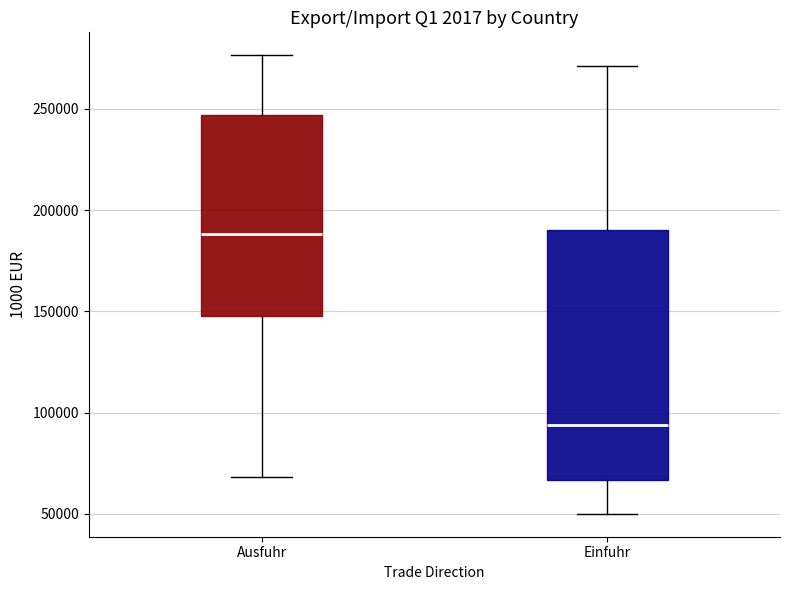

Reading left to right, transcribe this box plot: for each box, give where its median line is, the range the box spans, and where its two whiskers end, as read against the y-axis. The values are not printed on the chart, so give them approximately, as read against the axis.

Ausfuhr: median 190000, box 150000 to 245000, whiskers 70000 to 275000
Einfuhr: median 95000, box 65000 to 190000, whiskers 50000 to 270000